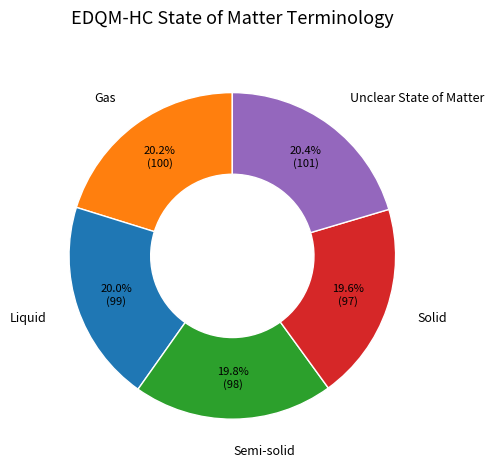

Does any single category account for the majority?

No